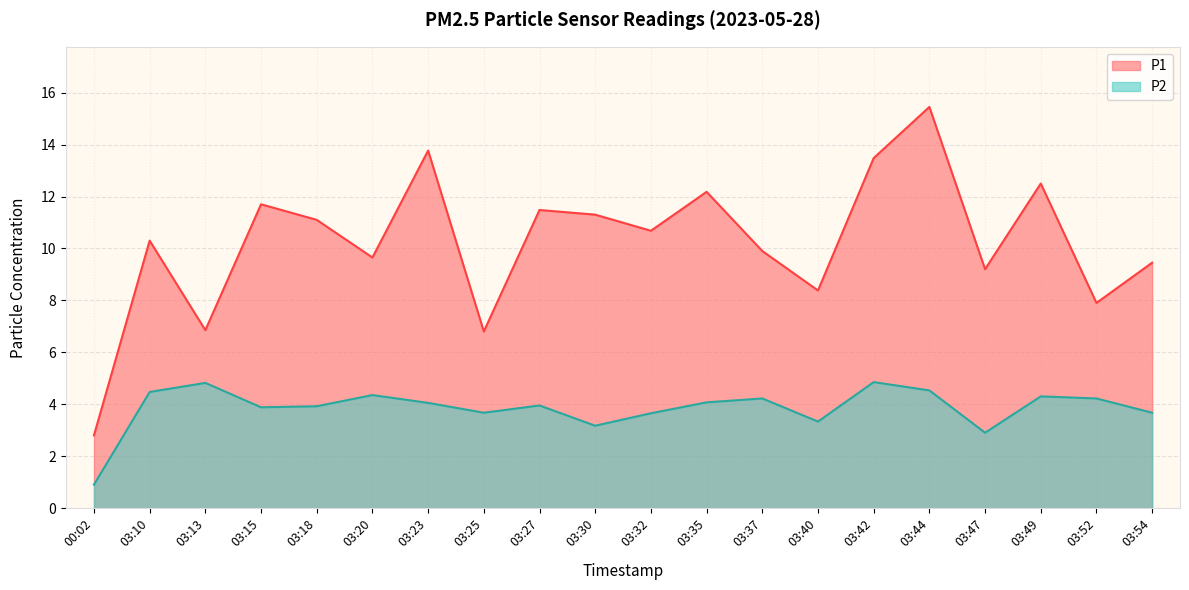

Does the chart display data point markers on the line(s)?

No